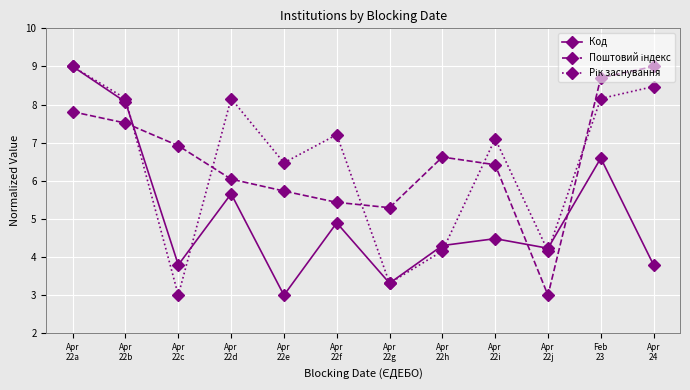

Count the number of categories in the chart.

12